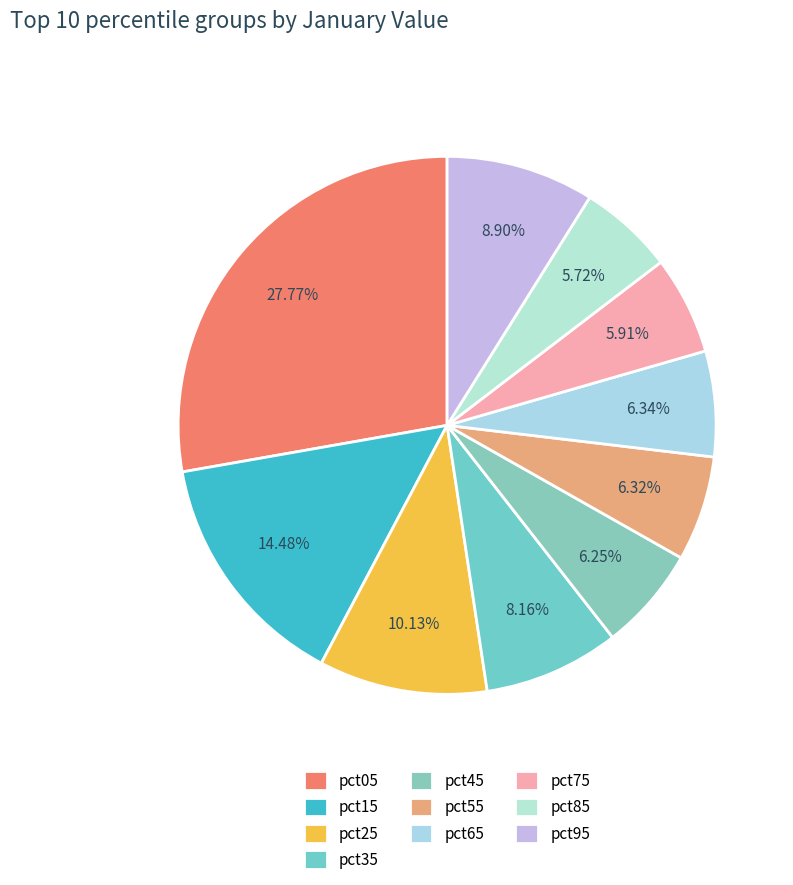

Does pct65 account for over 50% of the chart?

No